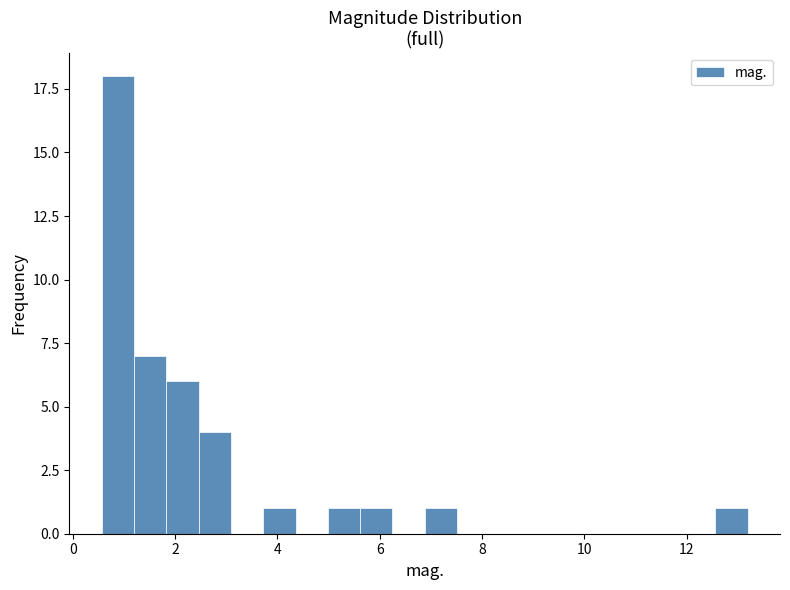

Read against the x-axis, roughly where is the centre of the tallest bar?

0.8